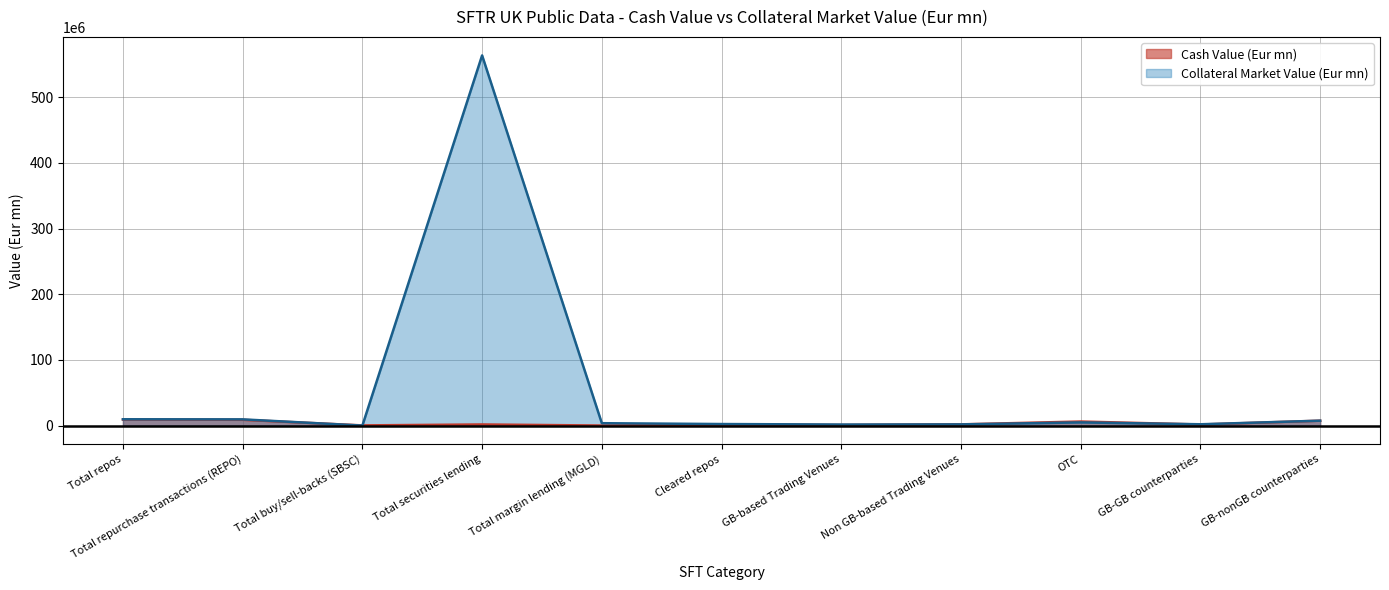

What is the label of the 2nd point from the left?

Total repurchase transactions (REPO)